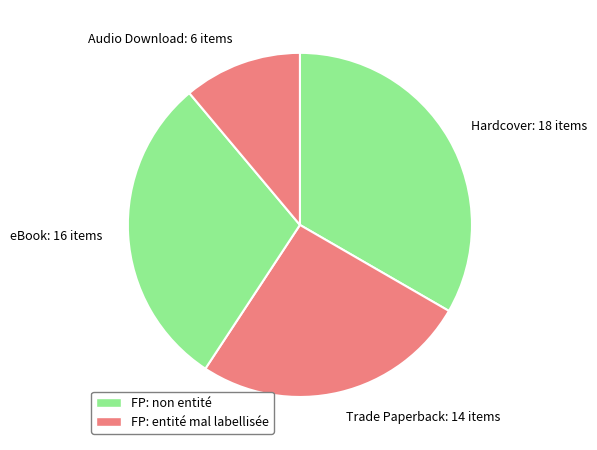

Combined, do eBook and Trade Paperback account for over 50%?

Yes